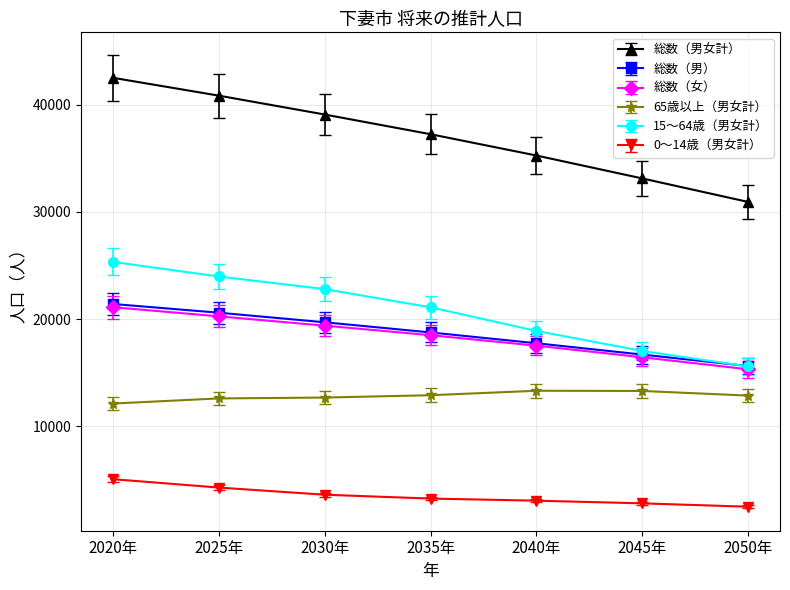

What are all the series names shown in the legend?

総数（男女計）, 総数（男）, 総数（女）, 65歳以上（男女計）, 15～64歳（男女計）, 0～14歳（男女計）